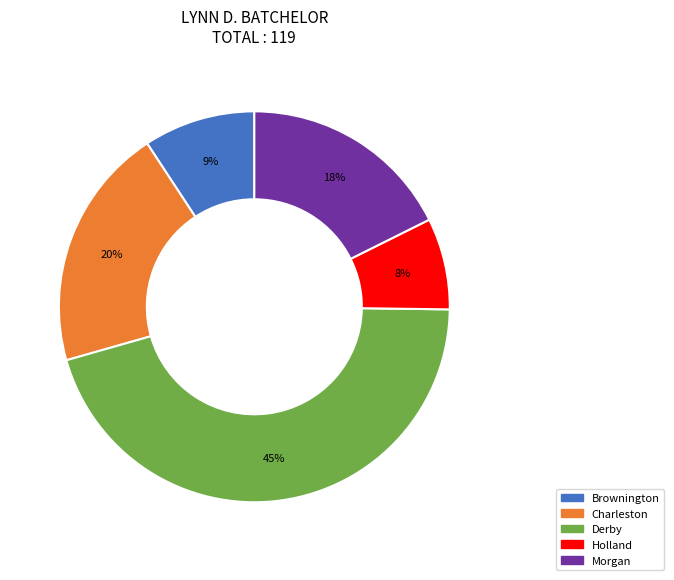

Which has a higher value, Charleston or Brownington?

Charleston